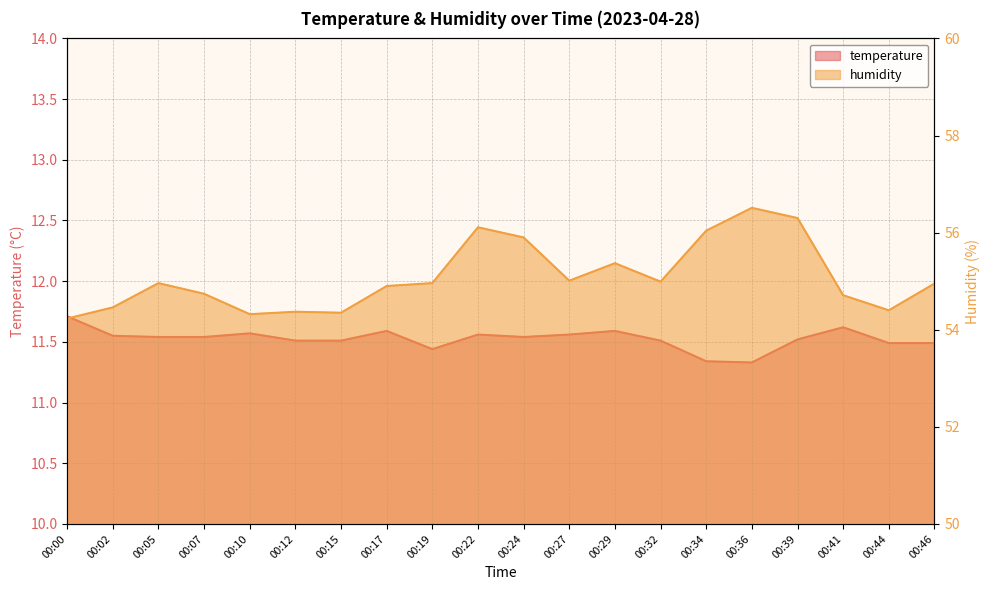

Which series has the largest range (max minus min)?

humidity